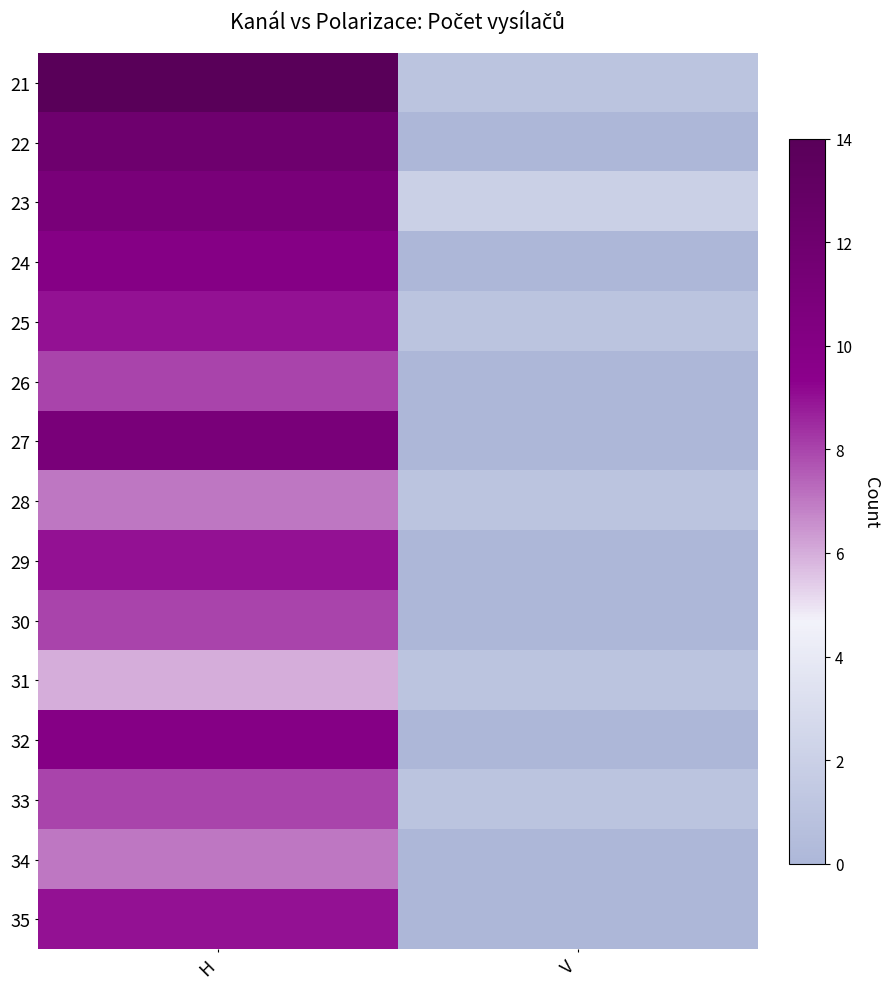

Count the number of categories in the chart.

2